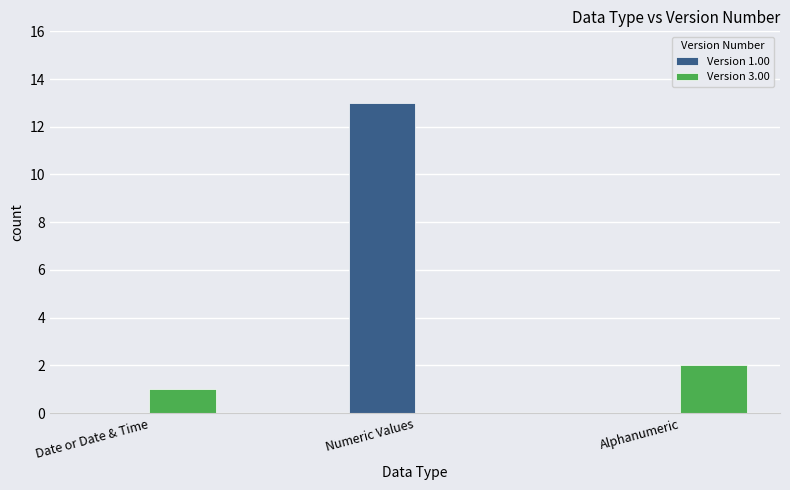

Reading right to left, what are all the values shown in this chart?

Version 1.00: 0	13	0
Version 3.00: 2	0	1